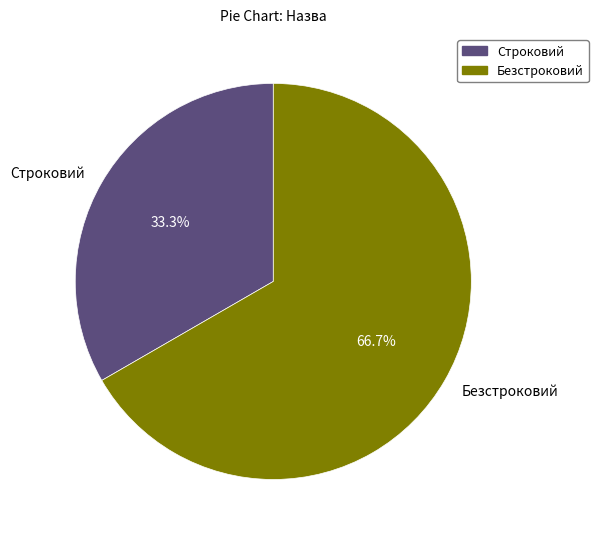

To the nearest percent, what is the difference between the Безстроковий and Строковий slice percentages?

33%